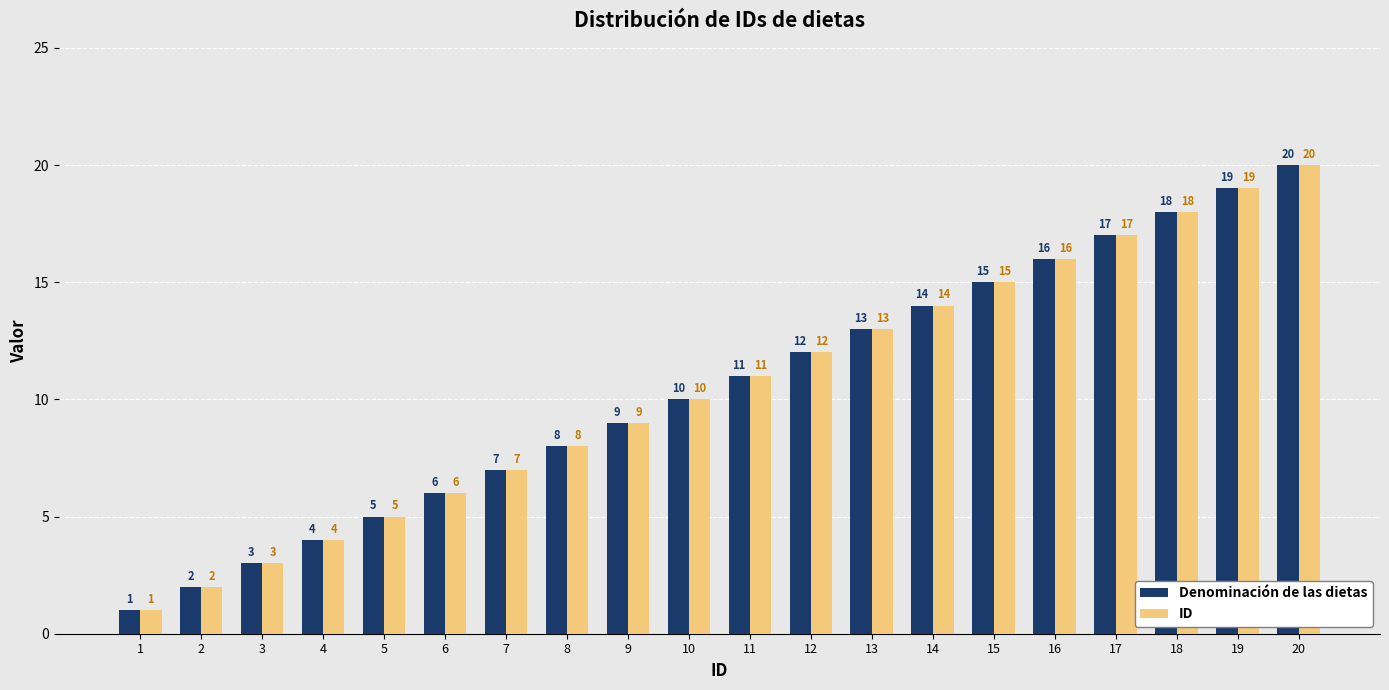

How many categories are shown in the chart?

20